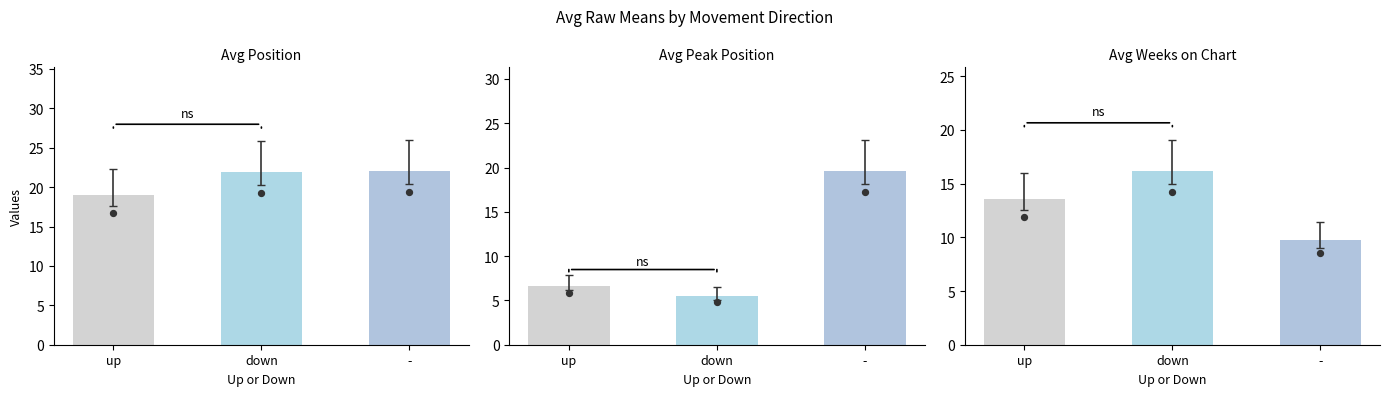

Is the value of Avg Position at up greater than the value of Avg Weeks on Chart at -?

Yes